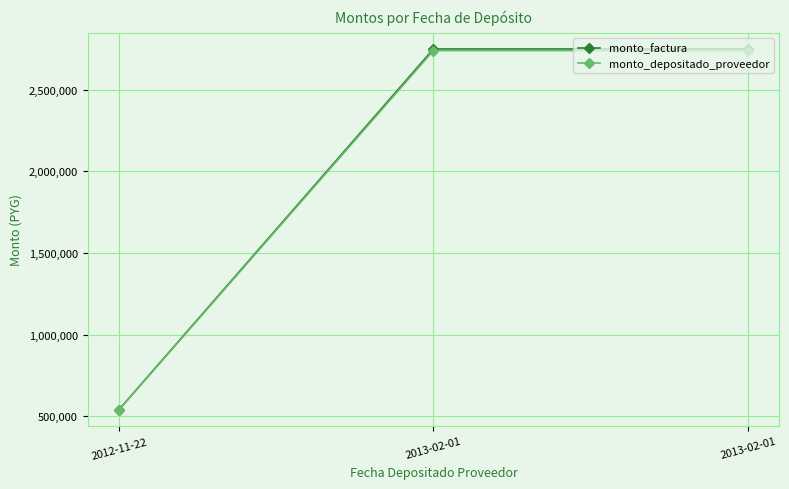

What is the difference between the highest and lowest values at 2013-02-01?

10000